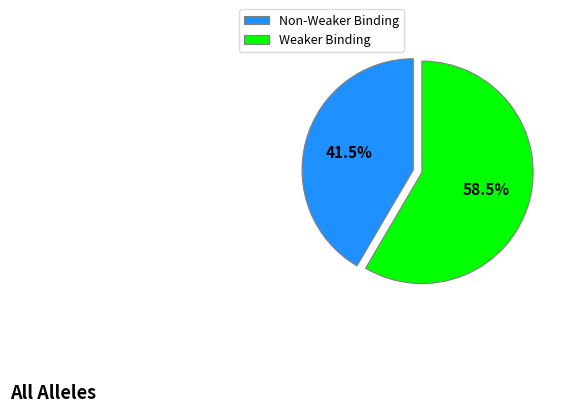

Is Weaker Binding the majority of the pie?

Yes